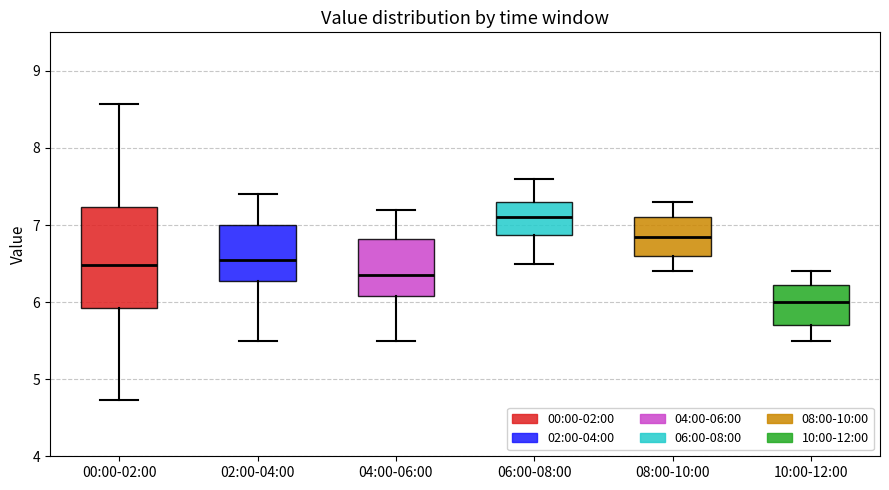

Which box has the lowest median line?

10:00-12:00